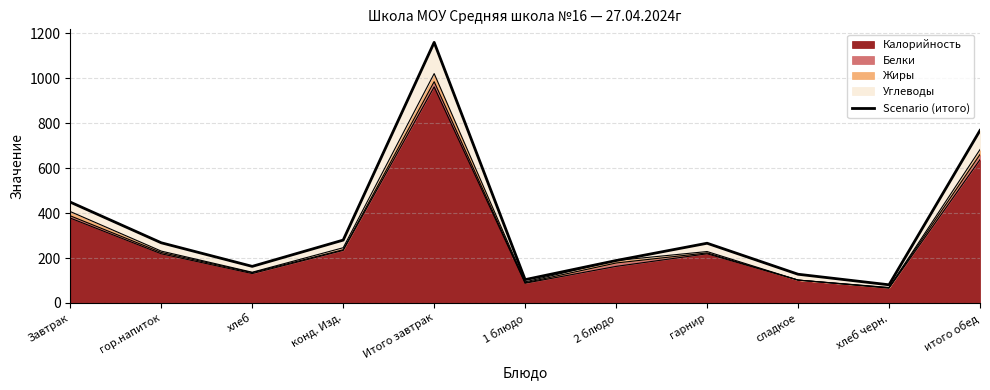

The chart shows a value of 767 at Завтрак. True or false?

False